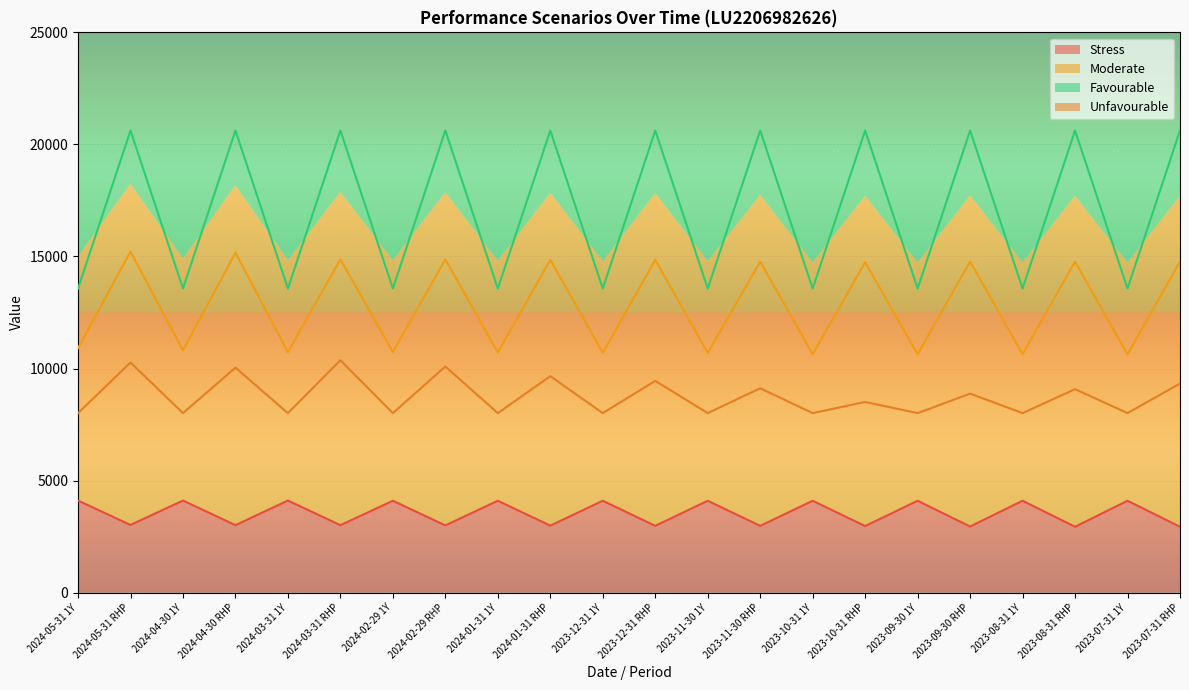

Between 2023-11-30 RHP and 2023-10-31 RHP, which is larger?

2023-11-30 RHP